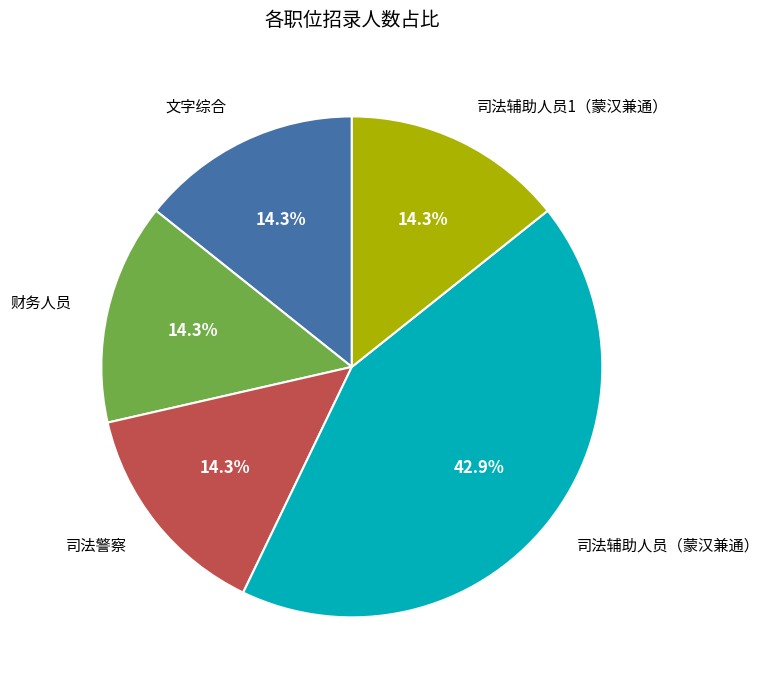

How much of the chart is everything except 司法辅助人员（蒙汉兼通）?

57.1%